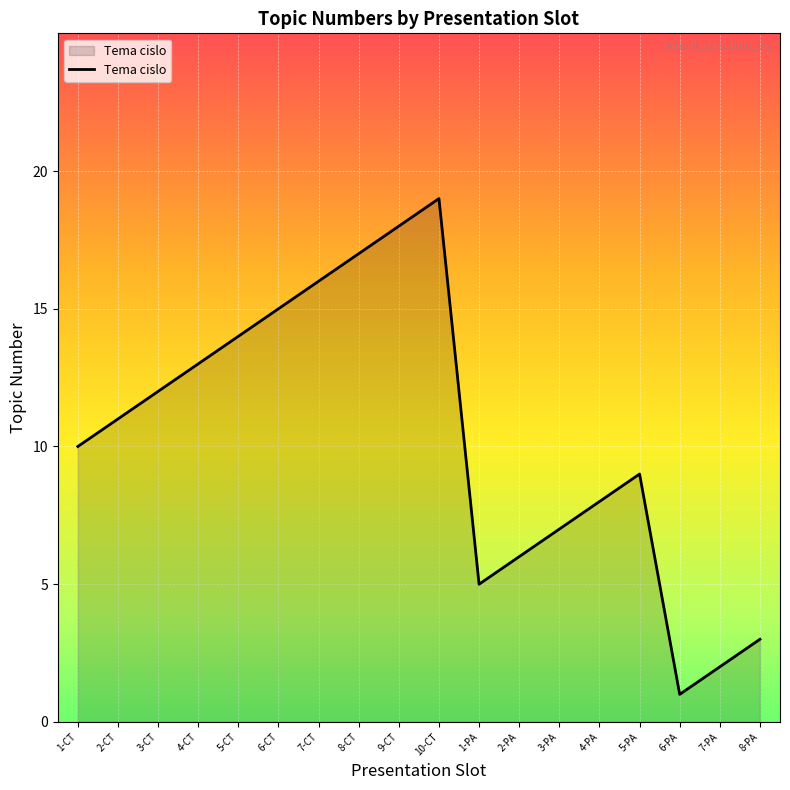

Reading left to right, extract all data points from this chart.

10	11	12	13	14	15	16	17	18	19	5	6	7	8	9	1	2	3